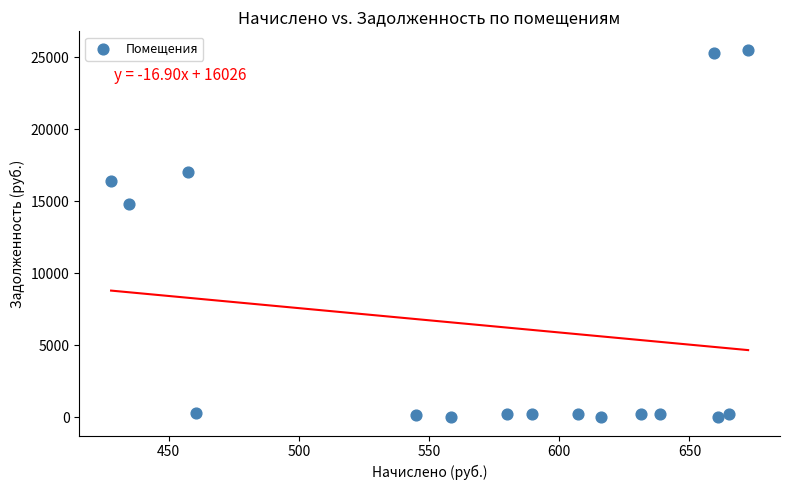

What is the range of Y values (max minus min)?

25537.1